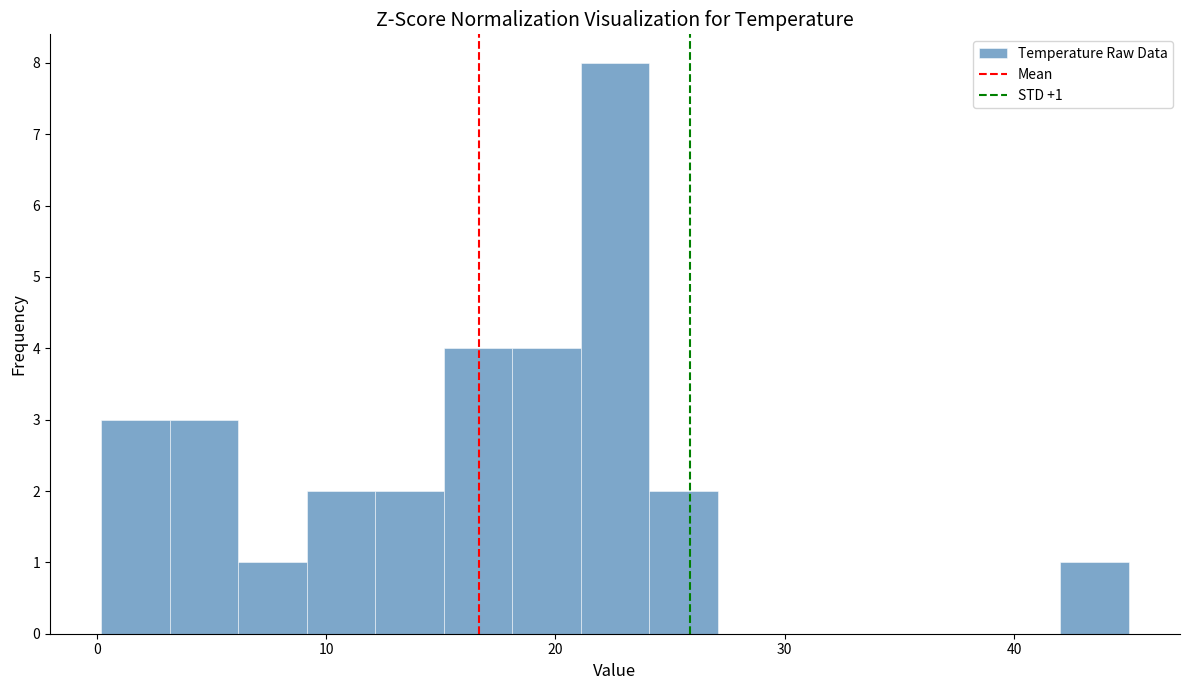

Around what value on the x-axis is the tallest bar? Give the approximate position of its centre, as read against the axis.

23